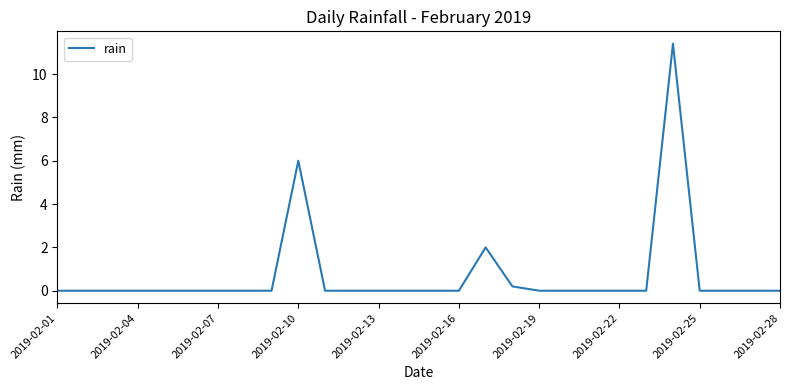

What is the greatest value displayed?

11.4